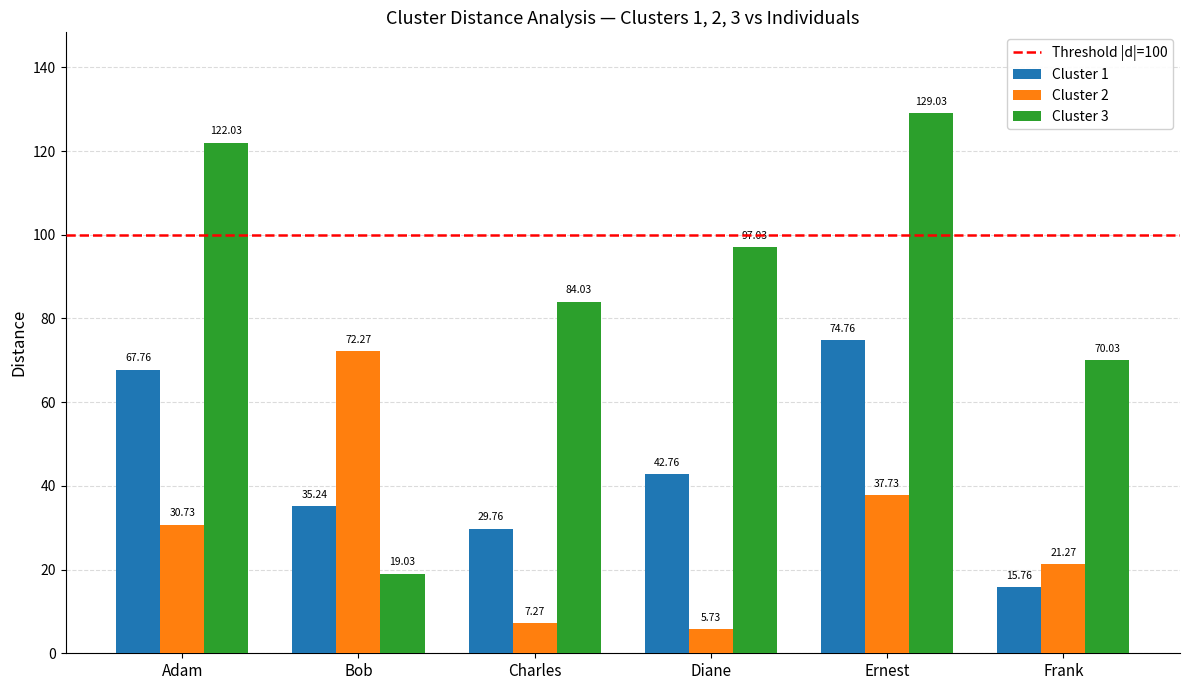

What is the maximum value for Cluster 2?

72.3